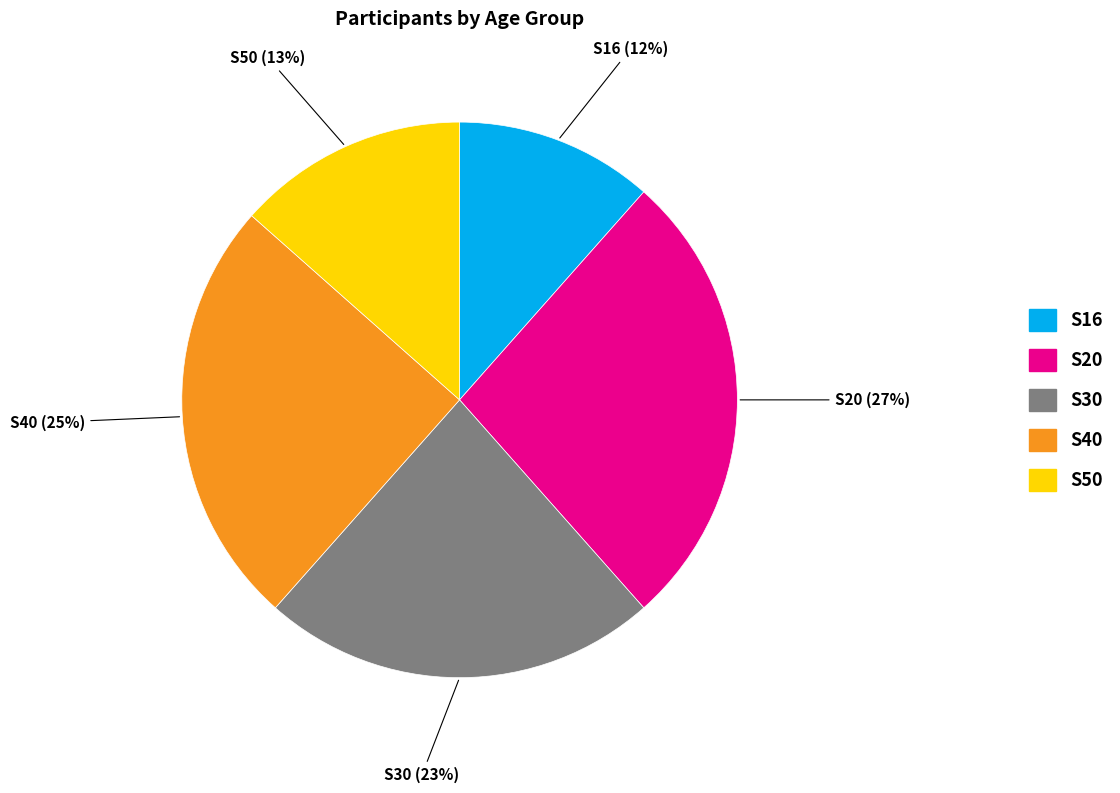

Do S16 and S30 together represent more than half of the pie?

No